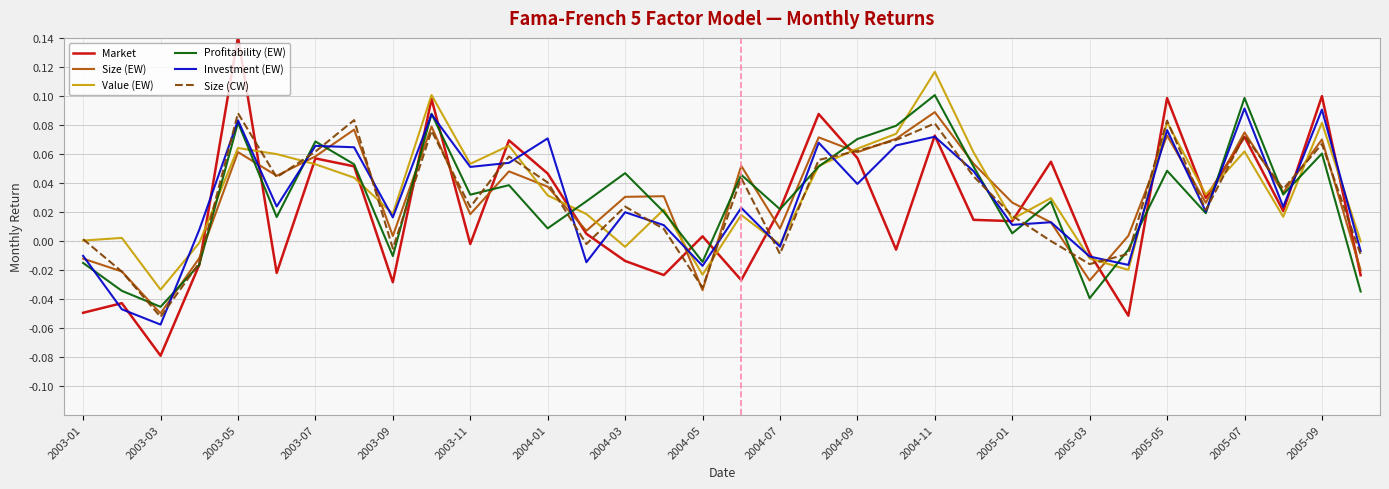

Which series has the largest range (max minus min)?

Market